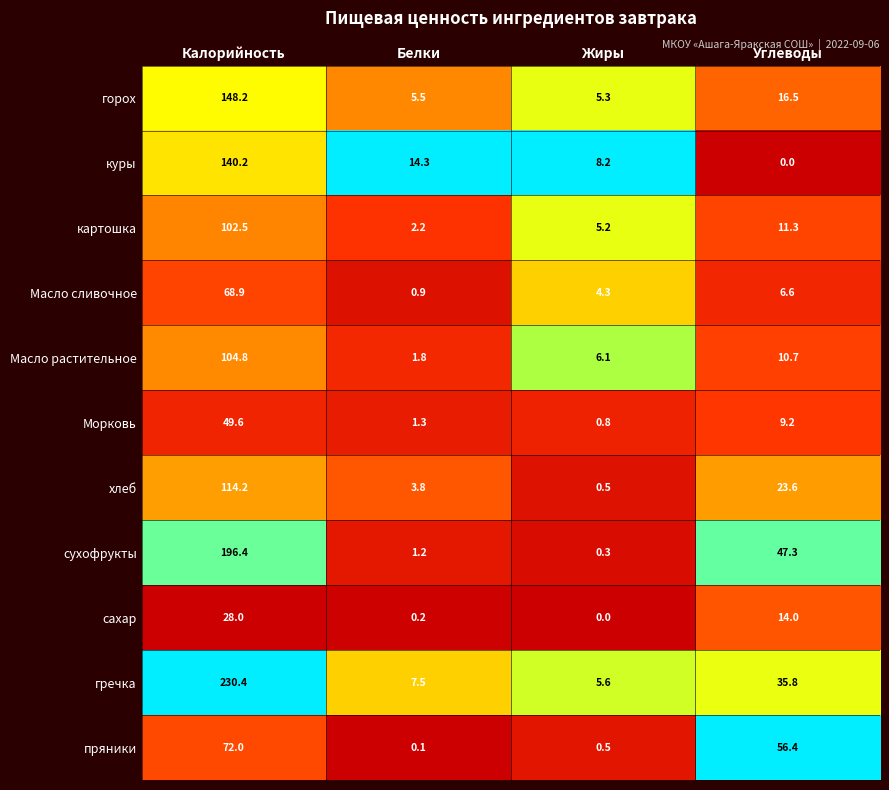

At how many categories does at least one series exceed 0?

4